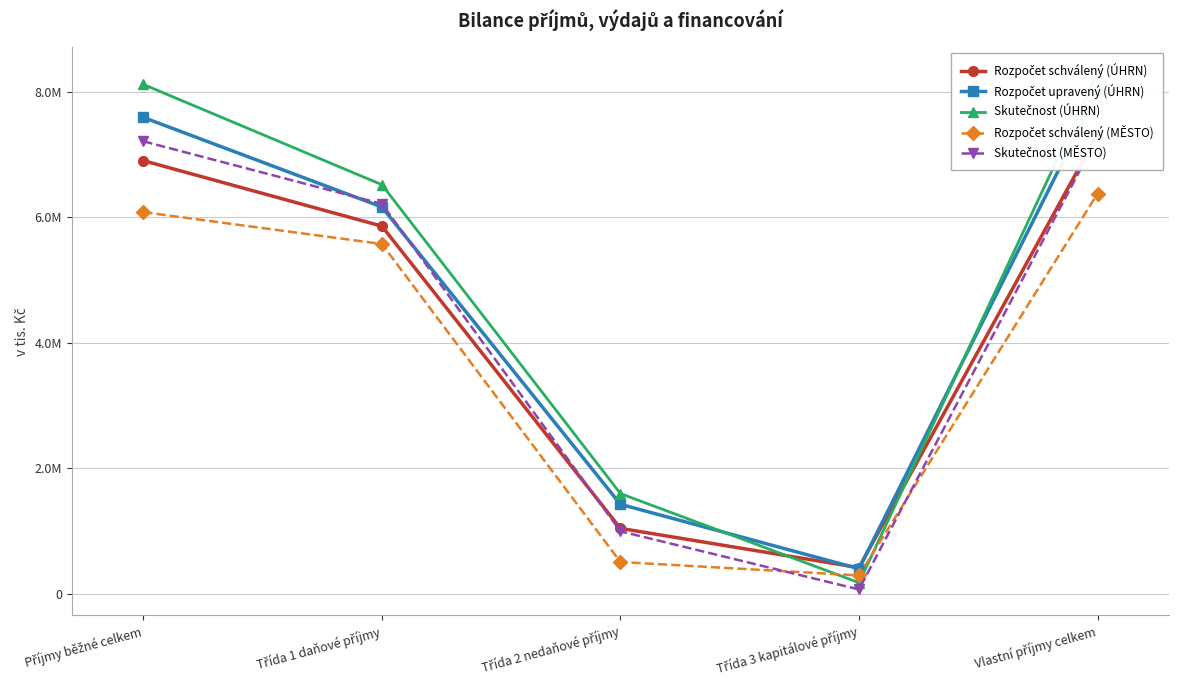

What is the difference between the maximum and minimum values in the Skutečnost (ÚHRN) series?

8120532